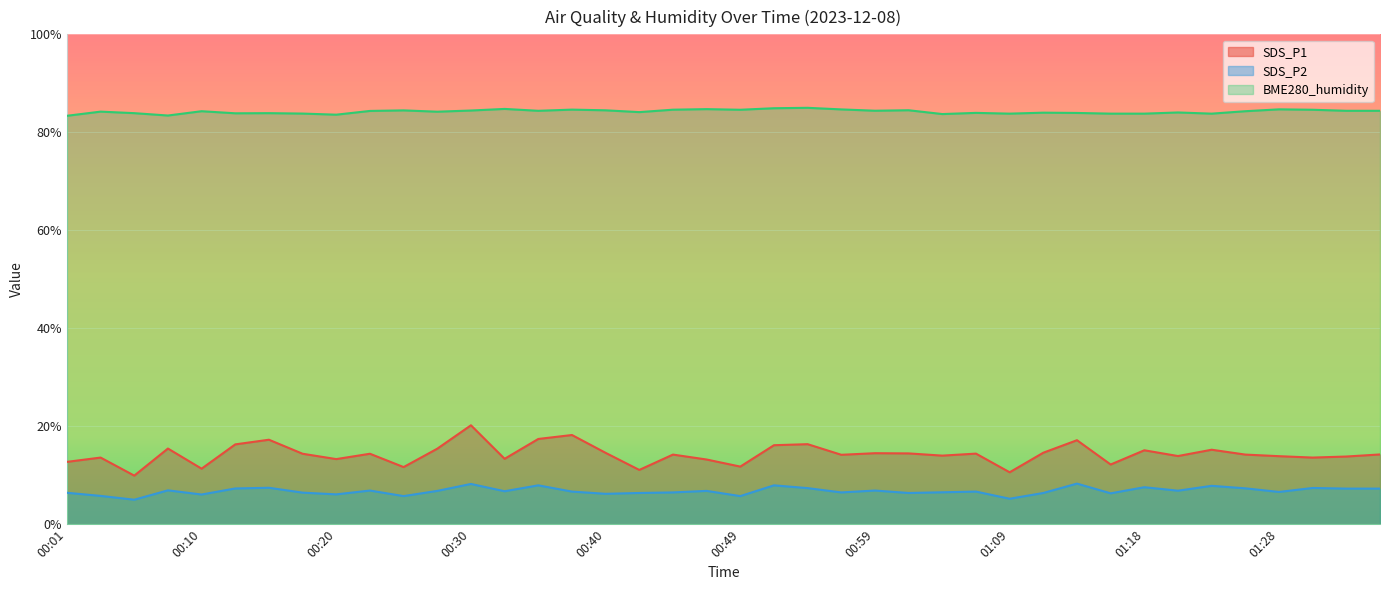

What is the difference between the SDS_P2 values at 00:40 and 01:16?

0.1